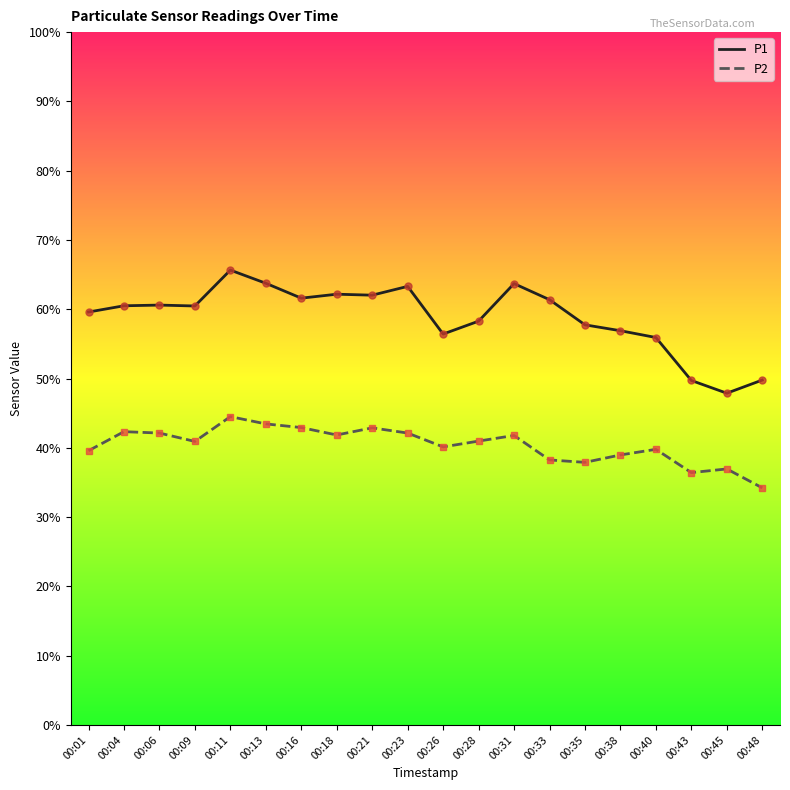

True or false: P2 and P1 cross at least once.

False